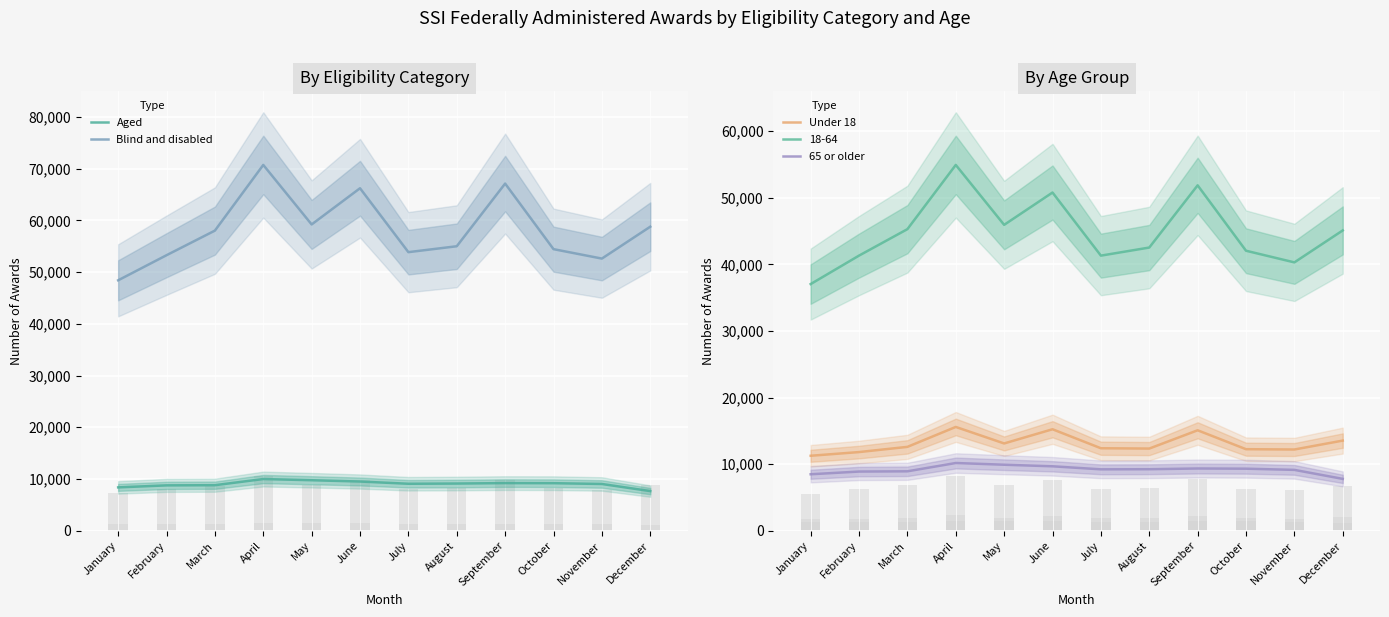

Are the bars horizontal?

No